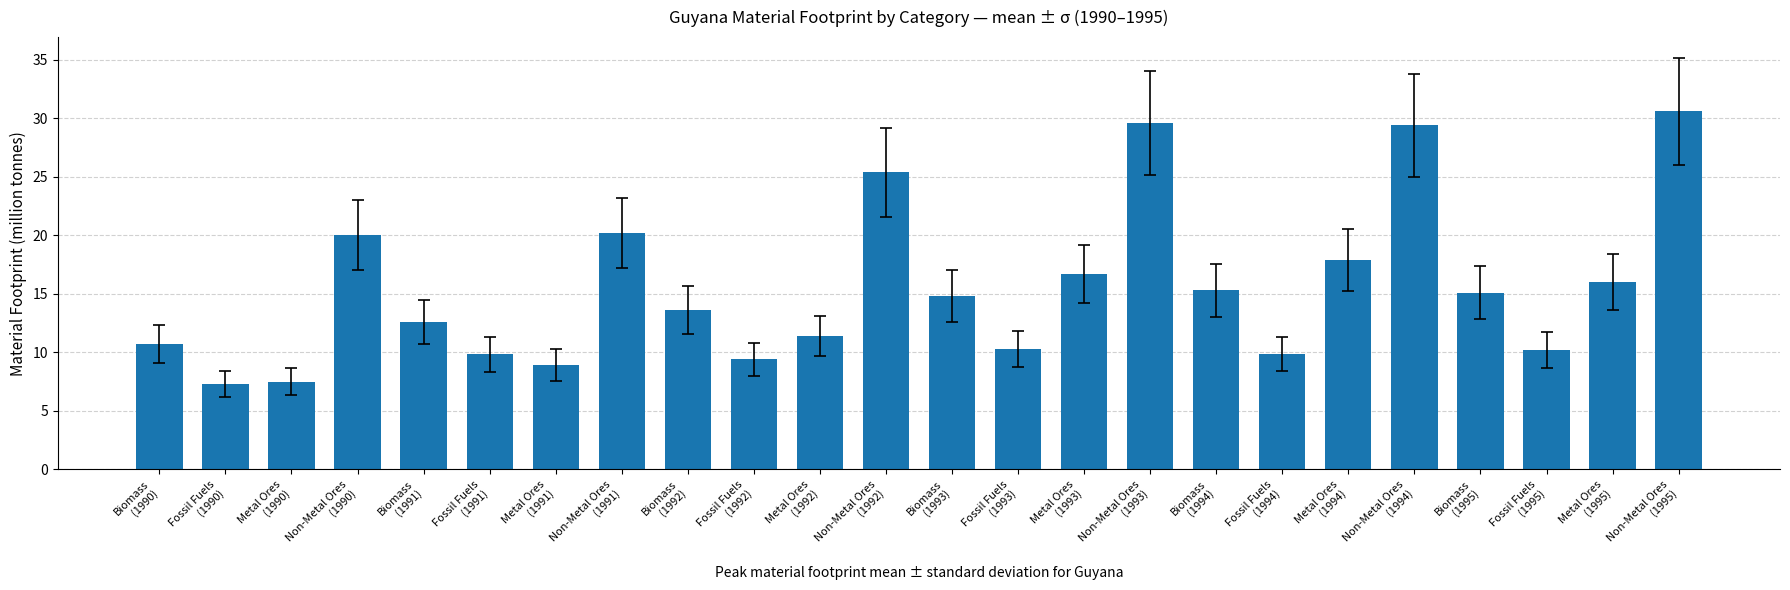

The value at Fossil Fuels
(1991) is 9.8. True or false?

True